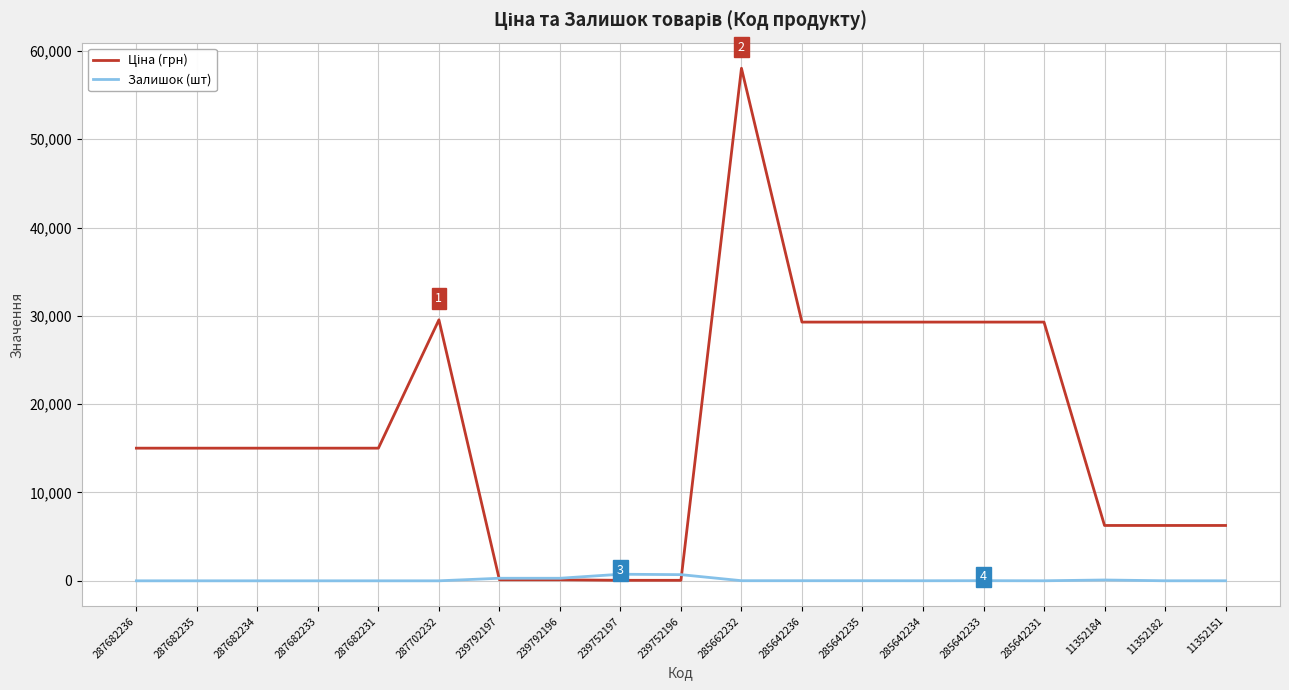

At which category is the sum across all series the highest?

285662232